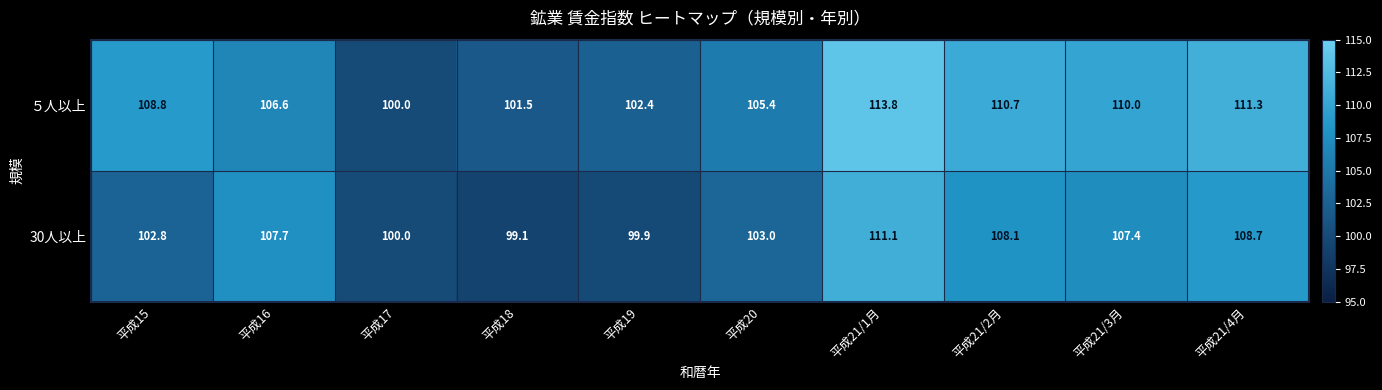

How many data points does each series have?

10